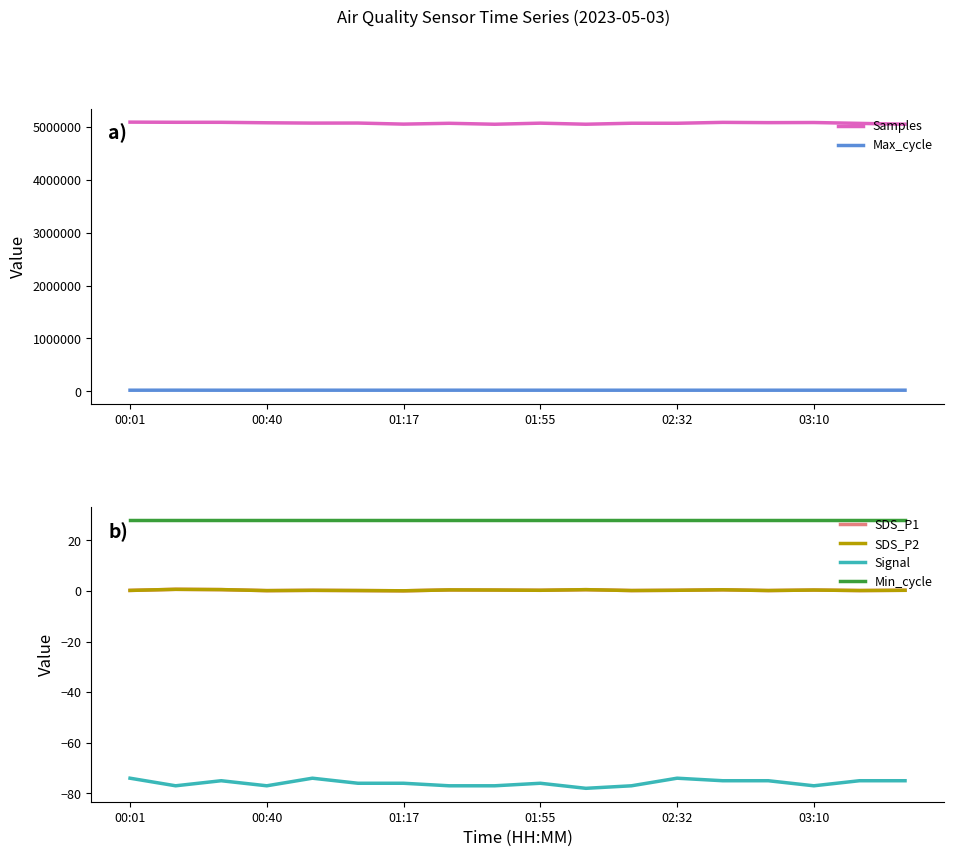

What is the minimum value for Samples?

5053731